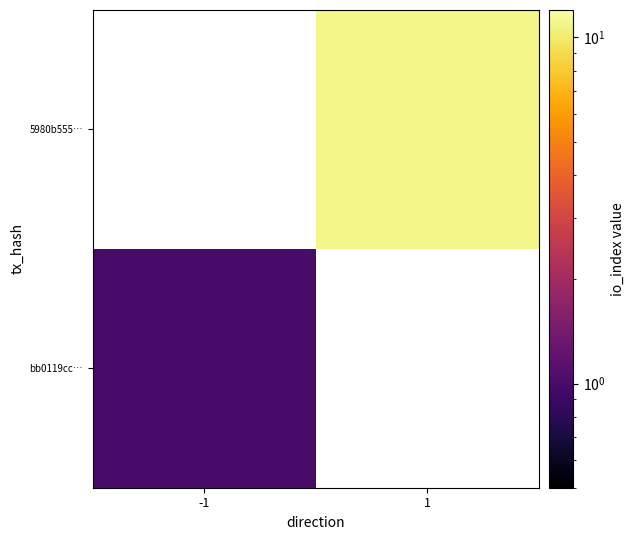

What is the highest value of the bb0119cc… series?

1.0